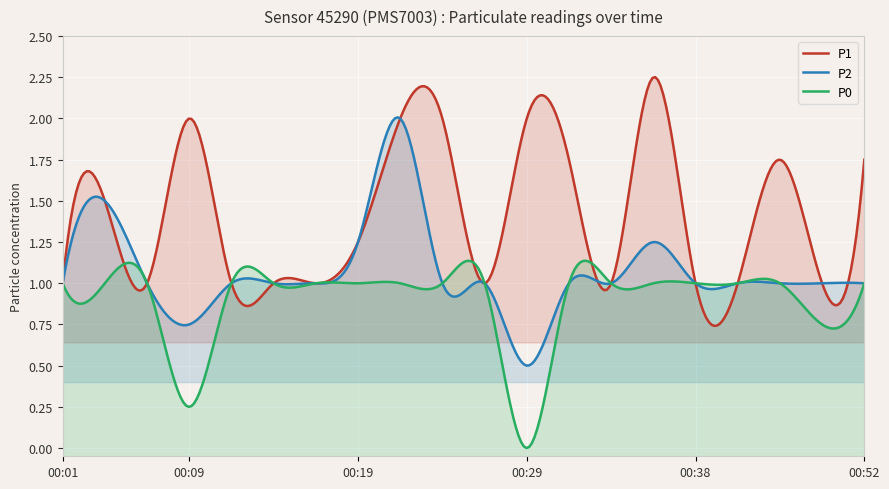

How many values in the P1 series exceed 1?

10